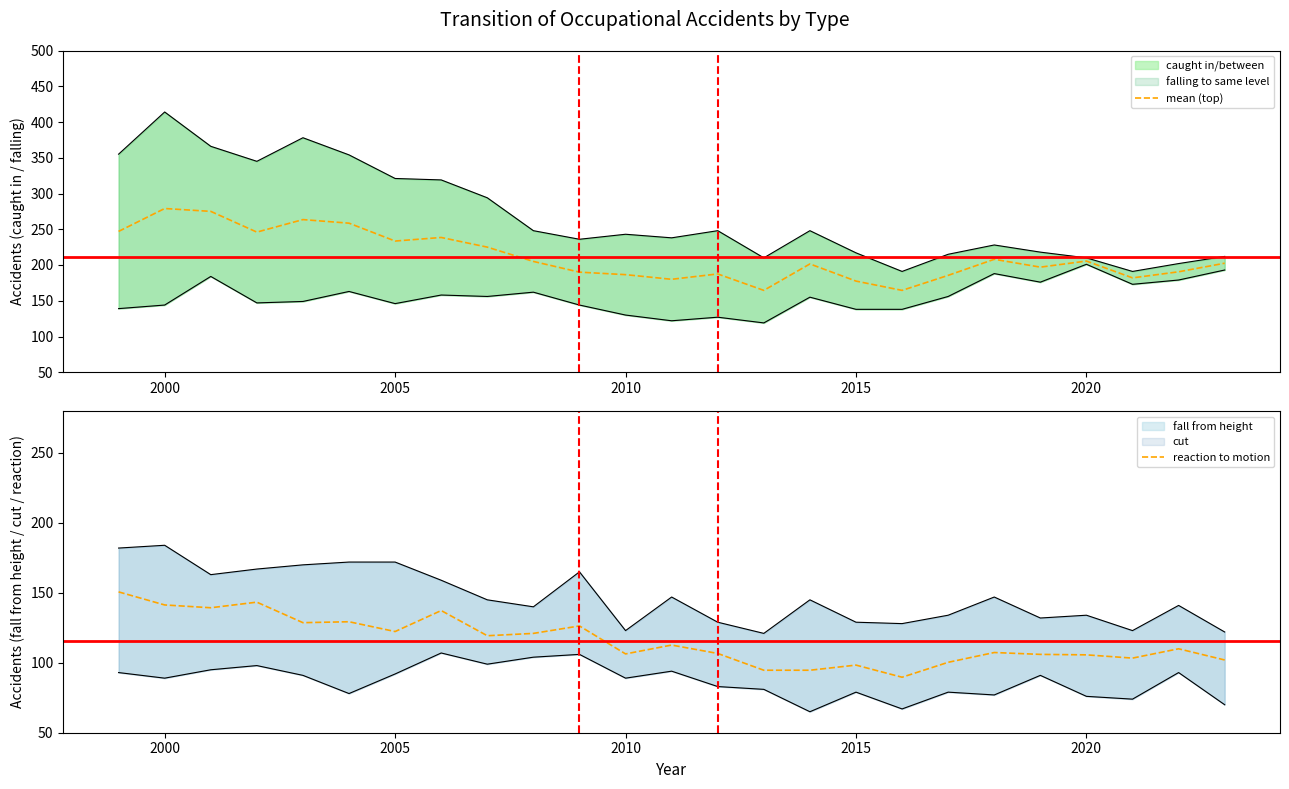

What is the difference between the maximum and second lowest values in the mean (top) series?

114.5